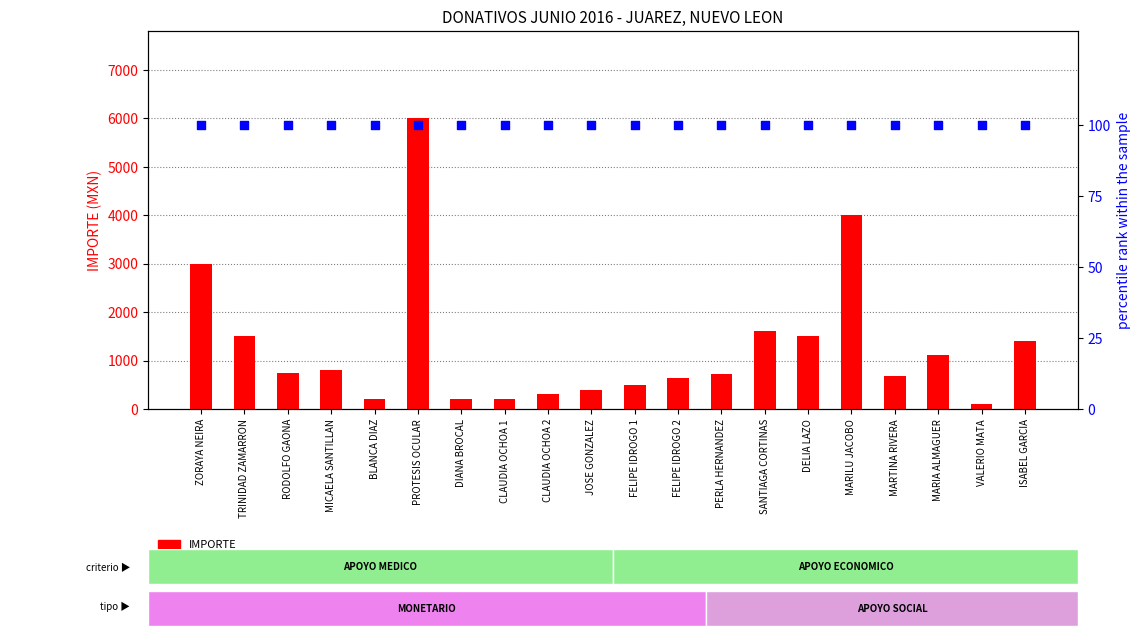

Which series has the widest spread of Y values?

IMPORTE